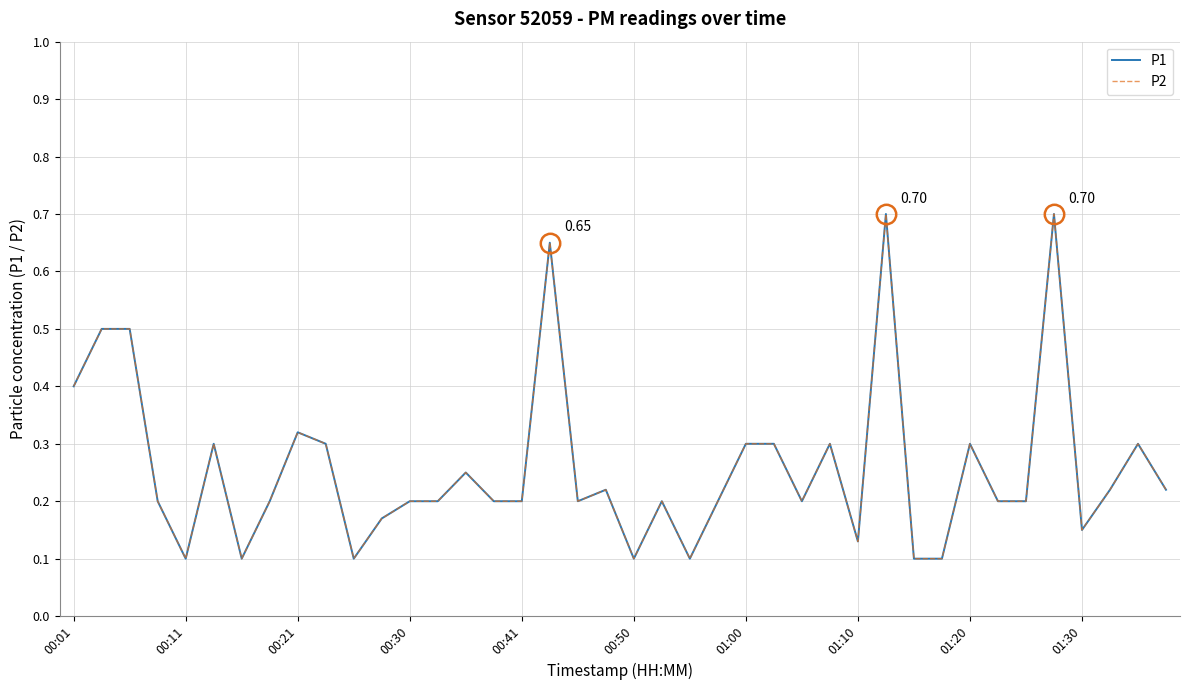

Reading left to right, extract all data points from this chart.

P1: 0.4	0.5	0.5	0.2	0.1	0.3	0.1	0.2	0.3	0.3	0.1	0.2	0.2	0.2	0.2	0.2	0.2	0.7	0.2	0.2	0.1	0.2	0.1	0.2	0.3	0.3	0.2	0.3	0.1	0.7	0.1	0.1	0.3	0.2	0.2	0.7	0.1	0.2	0.3	0.2
P2: 0.4	0.5	0.5	0.2	0.1	0.3	0.1	0.2	0.3	0.3	0.1	0.2	0.2	0.2	0.2	0.2	0.2	0.7	0.2	0.2	0.1	0.2	0.1	0.2	0.3	0.3	0.2	0.3	0.1	0.7	0.1	0.1	0.3	0.2	0.2	0.7	0.1	0.2	0.3	0.2